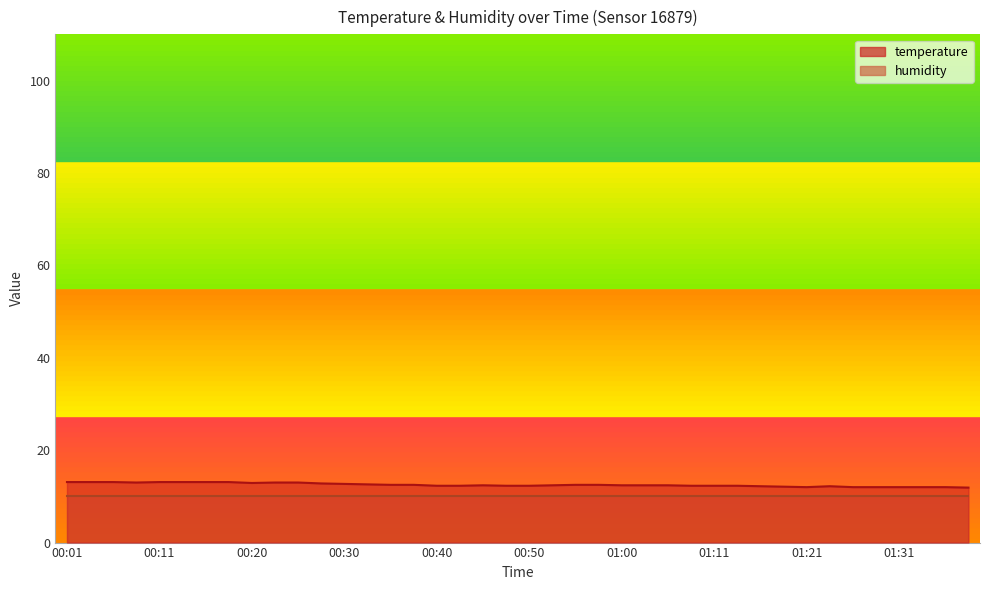

How many values exceed 12?

33